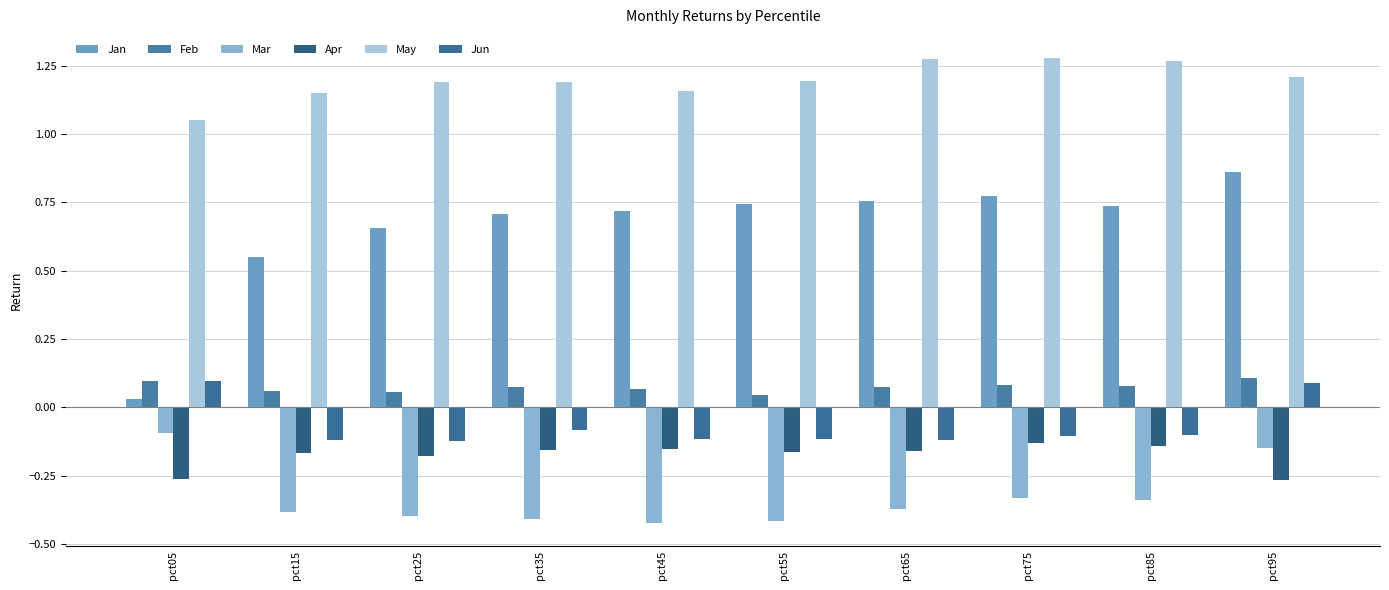

Reading left to right, what are all the values shown in this chart?

Jan: pct05=0.0	pct15=0.6	pct25=0.7	pct35=0.7	pct45=0.7	pct55=0.7	pct65=0.8	pct75=0.8	pct85=0.7	pct95=0.9
Feb: pct05=0.1	pct15=0.1	pct25=0.1	pct35=0.1	pct45=0.1	pct55=0.0	pct65=0.1	pct75=0.1	pct85=0.1	pct95=0.1
Mar: pct05=-0.1	pct15=-0.4	pct25=-0.4	pct35=-0.4	pct45=-0.4	pct55=-0.4	pct65=-0.4	pct75=-0.3	pct85=-0.3	pct95=-0.2
Apr: pct05=-0.3	pct15=-0.2	pct25=-0.2	pct35=-0.2	pct45=-0.2	pct55=-0.2	pct65=-0.2	pct75=-0.1	pct85=-0.1	pct95=-0.3
May: pct05=1.1	pct15=1.1	pct25=1.2	pct35=1.2	pct45=1.2	pct55=1.2	pct65=1.3	pct75=1.3	pct85=1.3	pct95=1.2
Jun: pct05=0.1	pct15=-0.1	pct25=-0.1	pct35=-0.1	pct45=-0.1	pct55=-0.1	pct65=-0.1	pct75=-0.1	pct85=-0.1	pct95=0.1